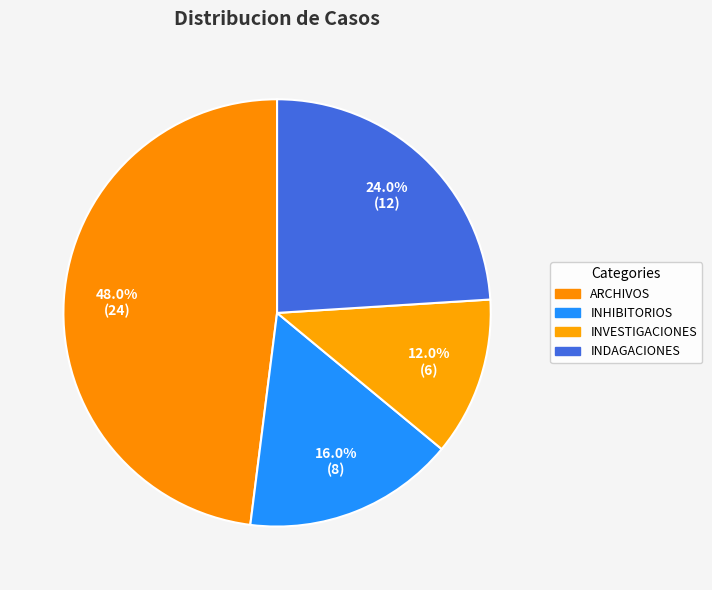

What percentage is the INDAGACIONES slice, to the nearest percent?

24%